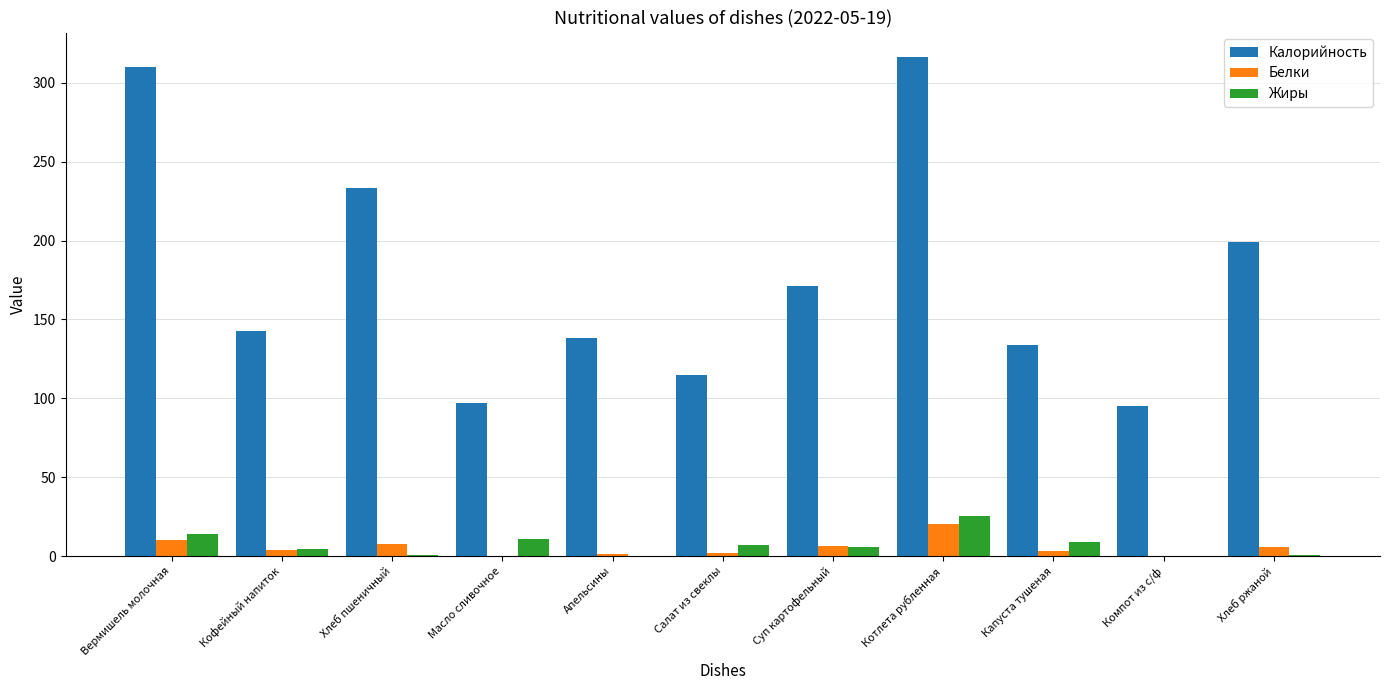

What value does the Жиры series have at Салат из свеклы?

7.0